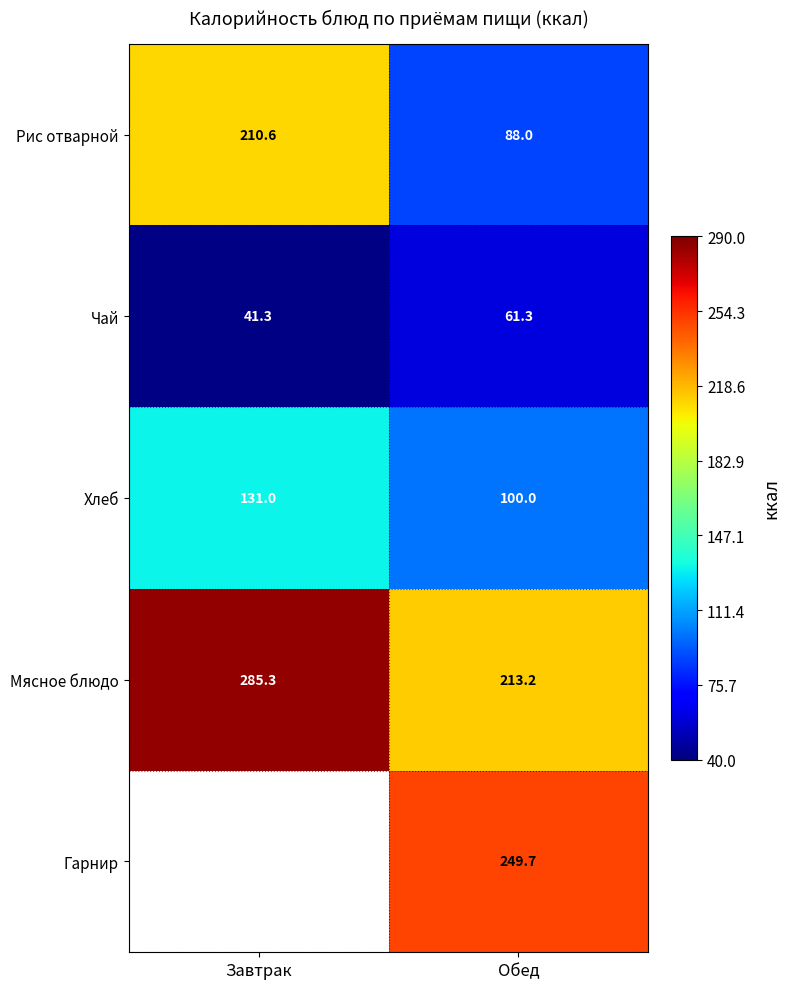

True or false: Рис отварной has a value of 302.3 at Завтрак.

False